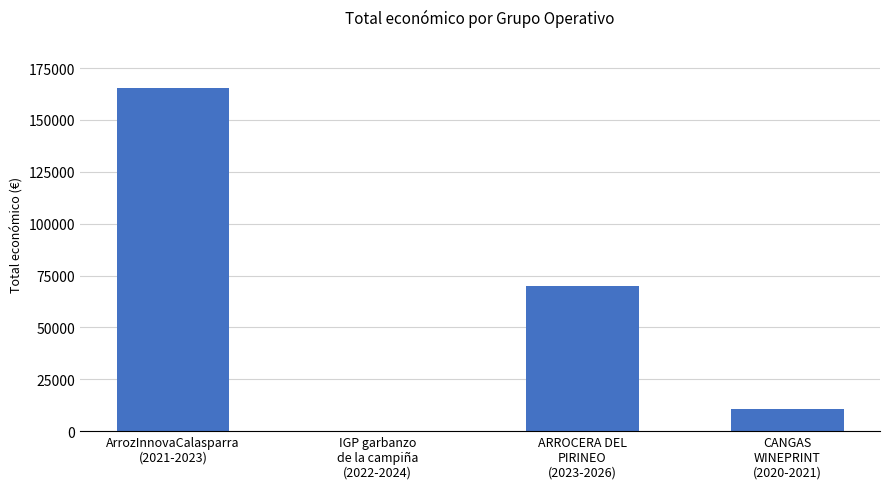

What is the sum of all values?

246315